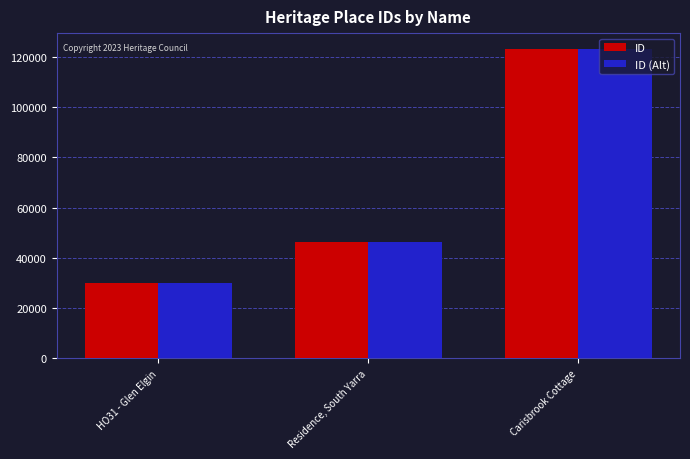

Which label corresponds to the smallest value in the chart?

HO31 - Glen Elgin